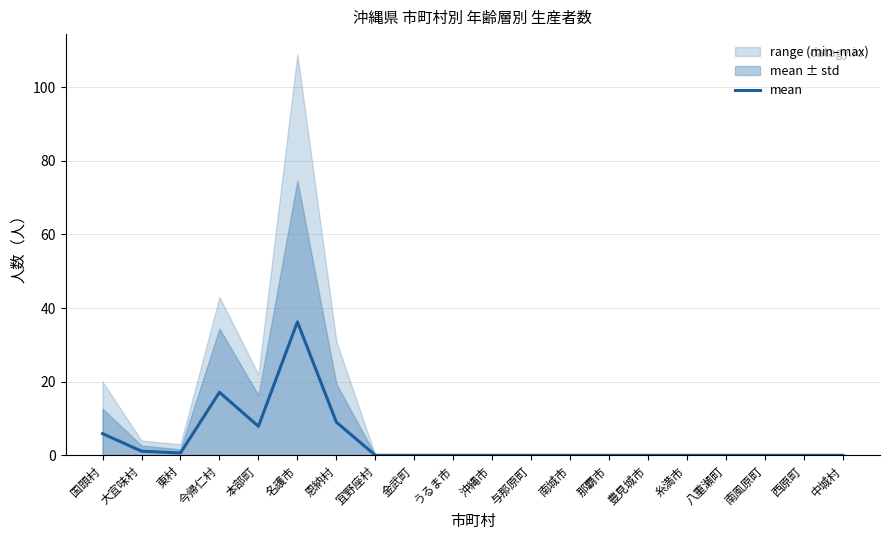

What is the change in value from 恩納村 to 沖縄市?

-9.0